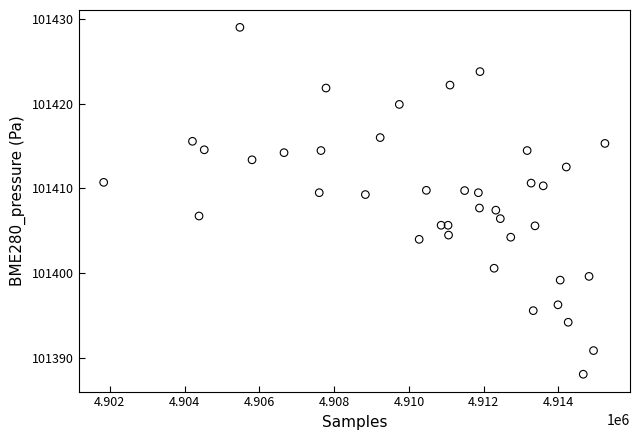

What is the range of Y values (max minus min)?

40.9